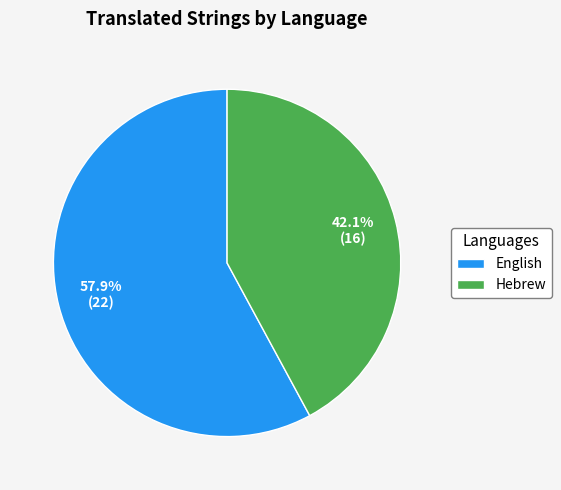

Which slice represents more than half of the pie?

English